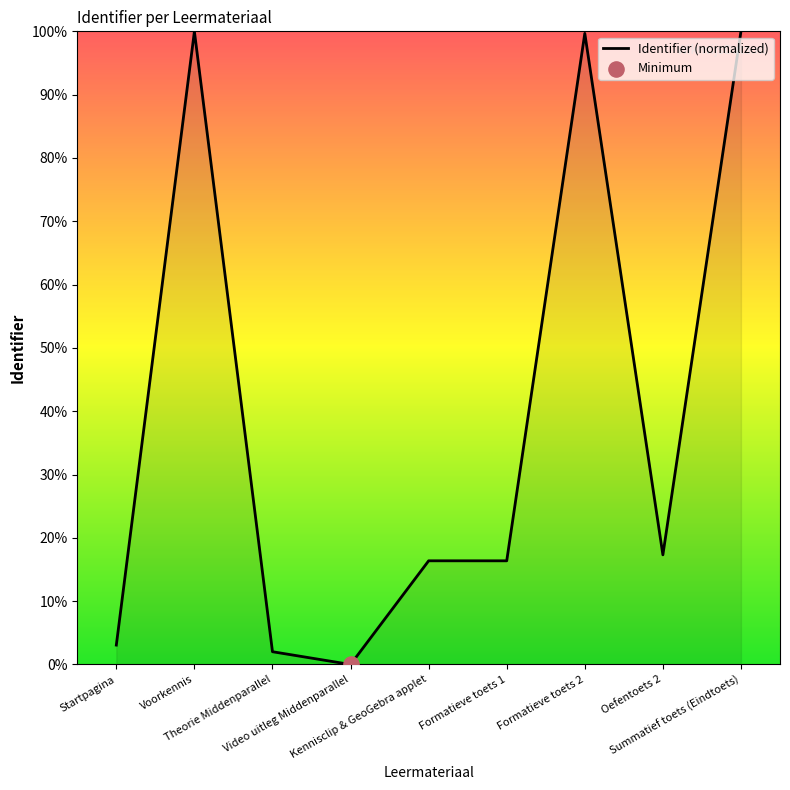

What is the change in value from Oefentoets 2 to Summatief toets (Eindtoets)?

+82.7